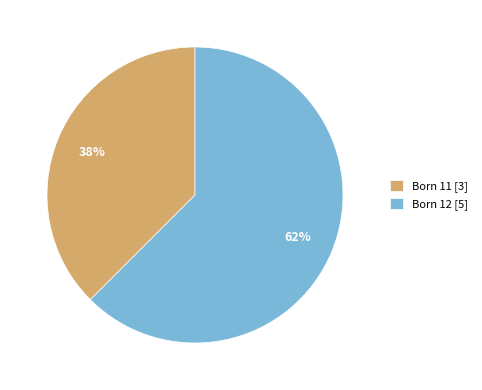

True or false: Born 12 [5] accounts for 62% of the total.

True